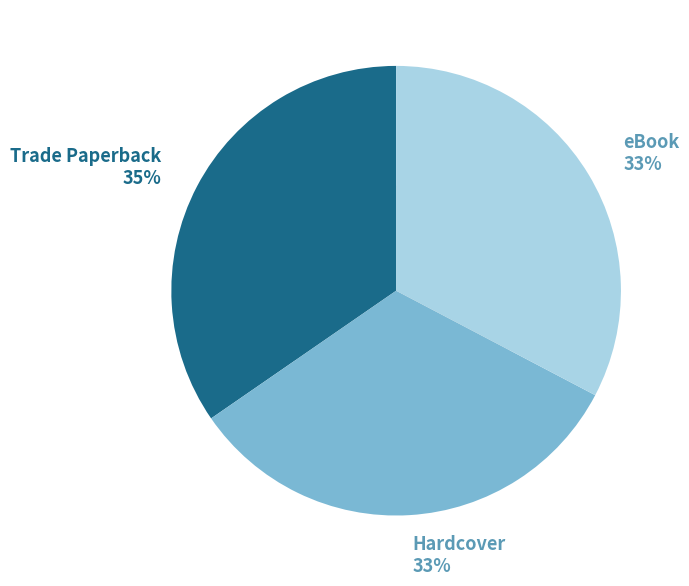

How much of the chart is everything except eBook?

67.3%